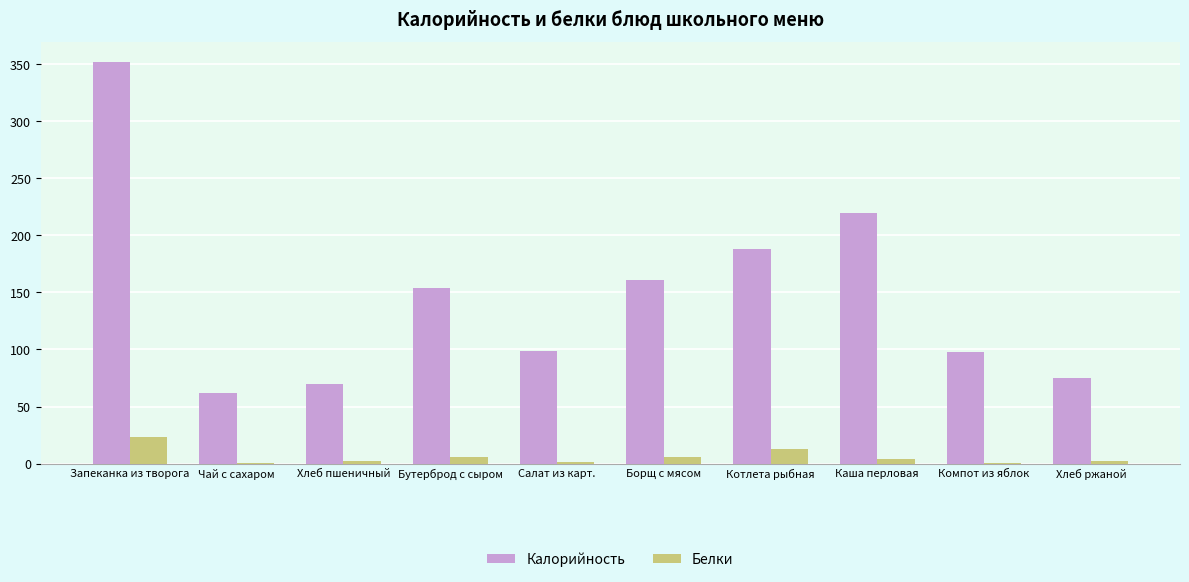

How many groups of bars are there?

10